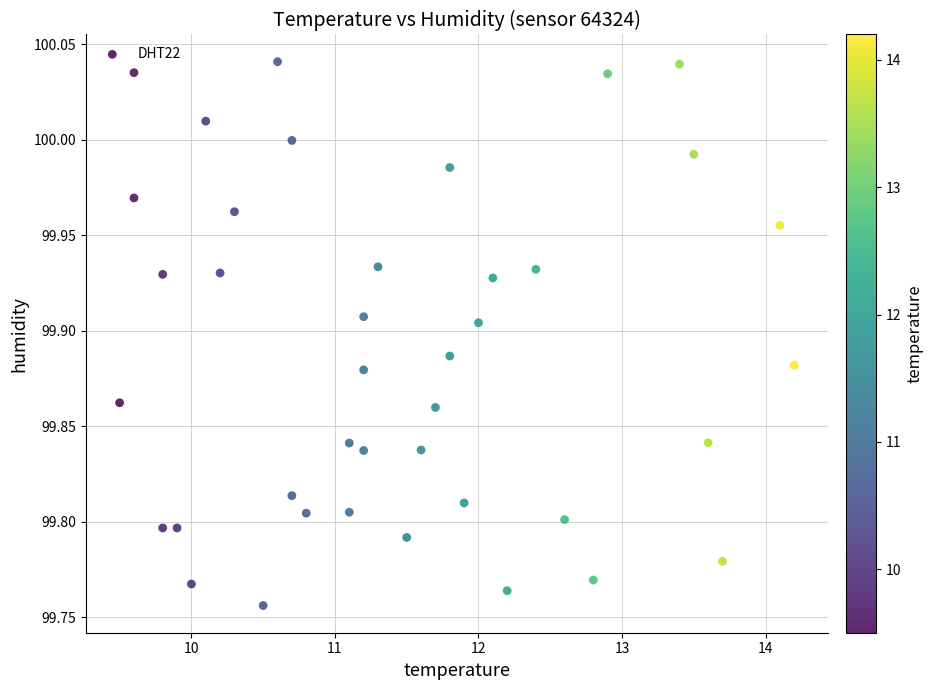

What is the range of Y values (max minus min)?

0.3